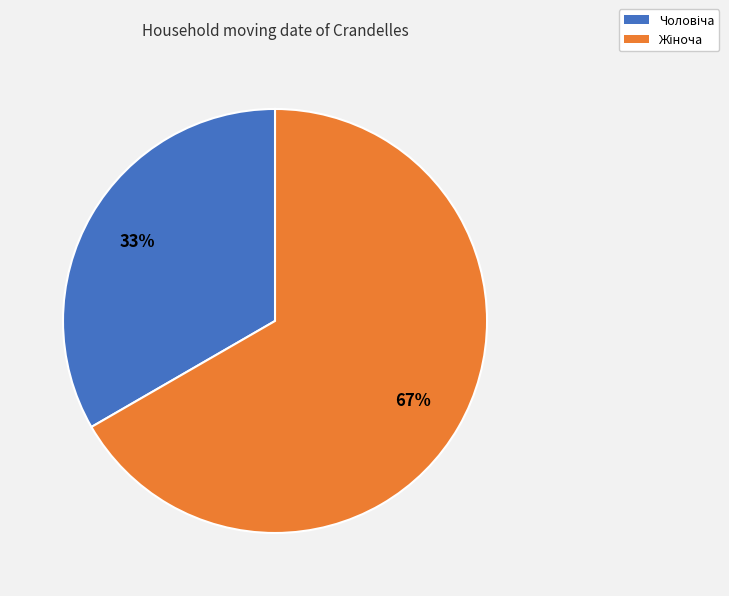

To the nearest percent, what is the difference between the Чоловіча and Жіноча slice percentages?

33%